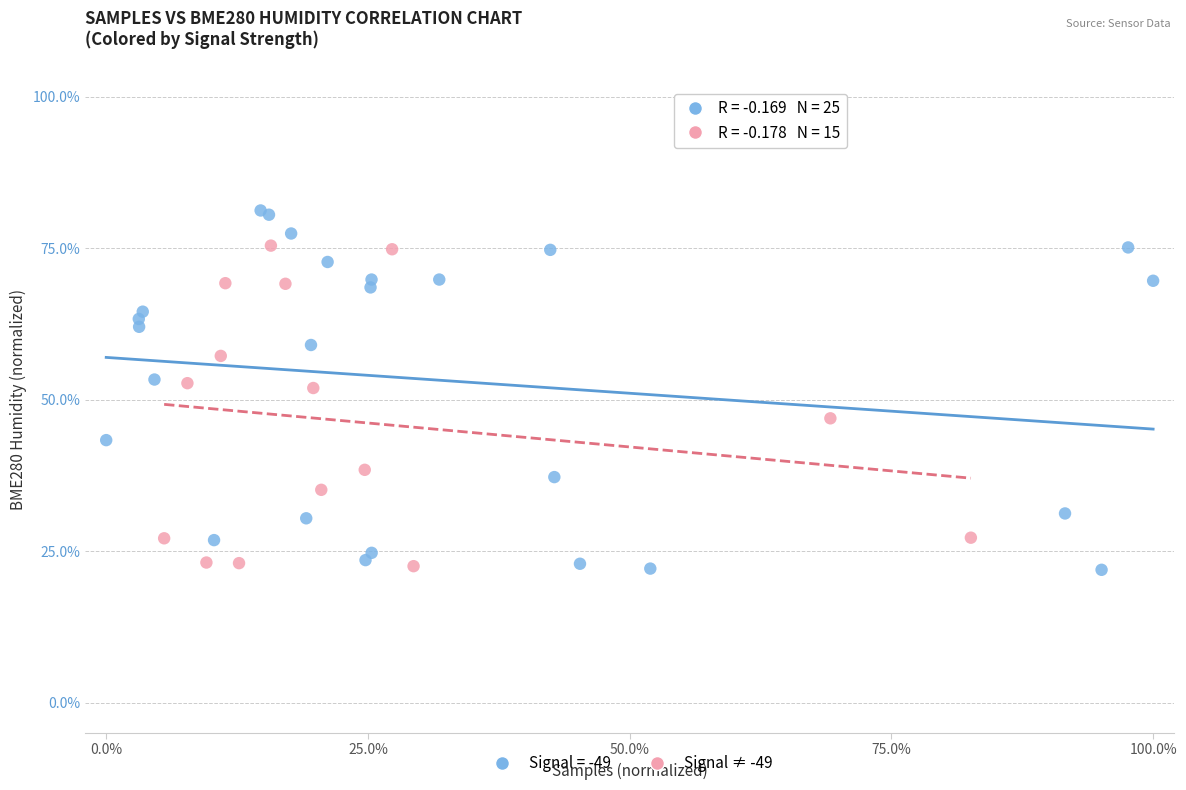

Which series contains the highest Y value?

Signal = -49